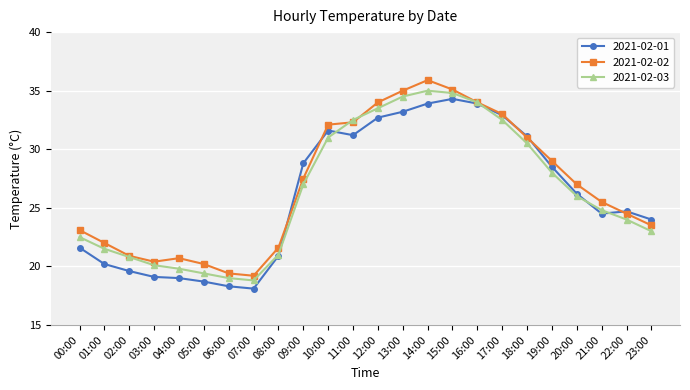

What is the sum of all 2021-02-01 values?

627.0